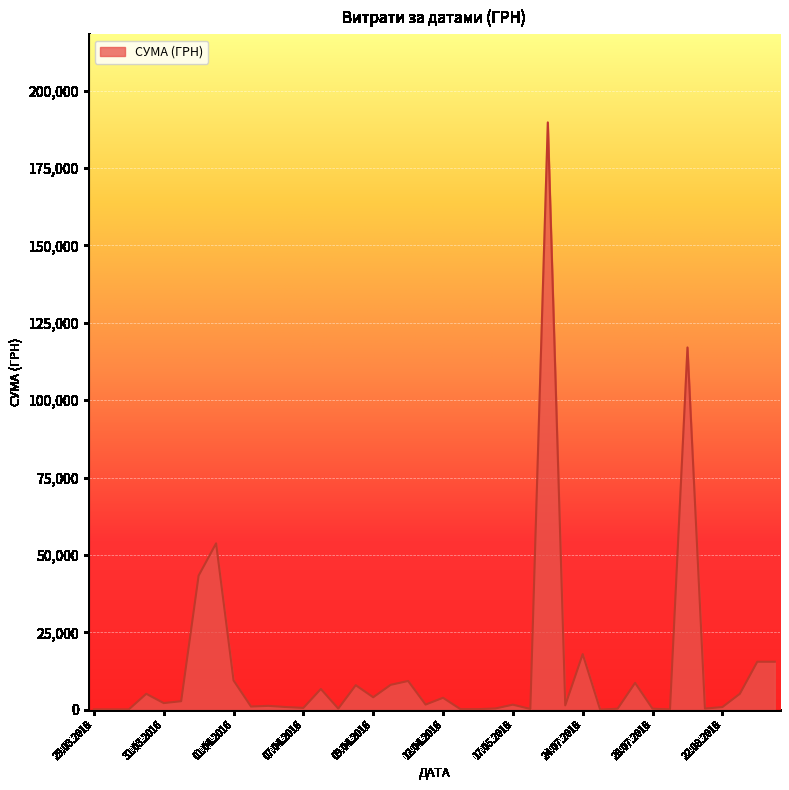

What is the greatest value displayed?

189723.1